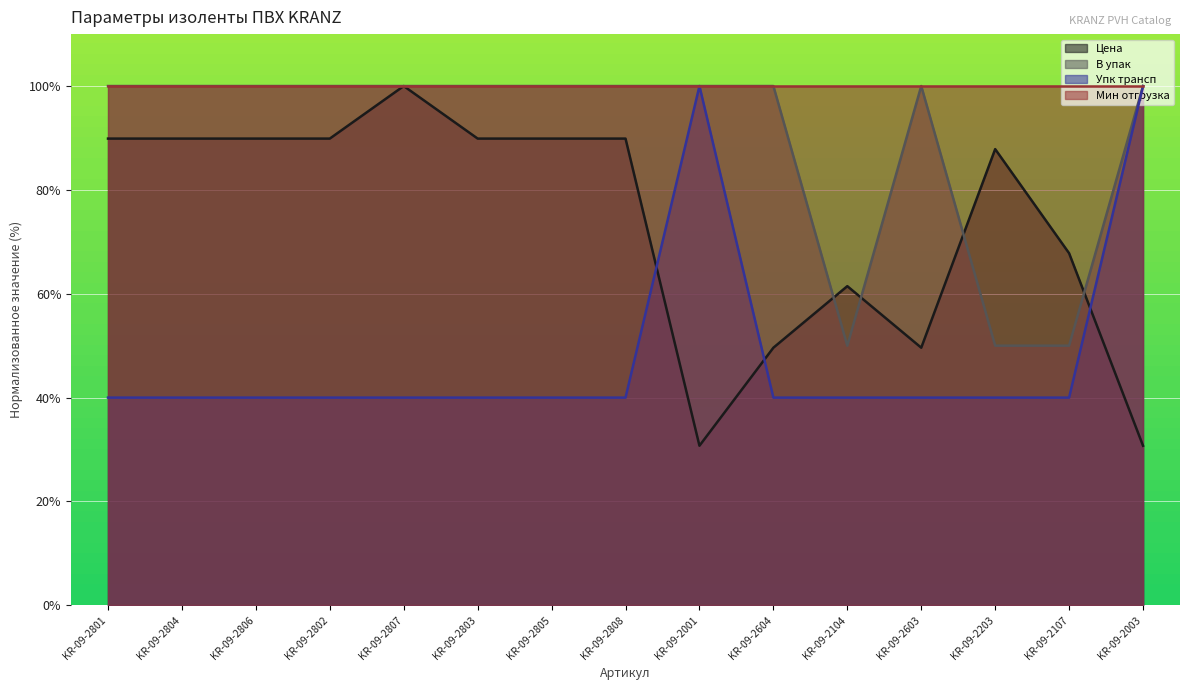

What value does the Цена series have at KR-09-2107?

67.8